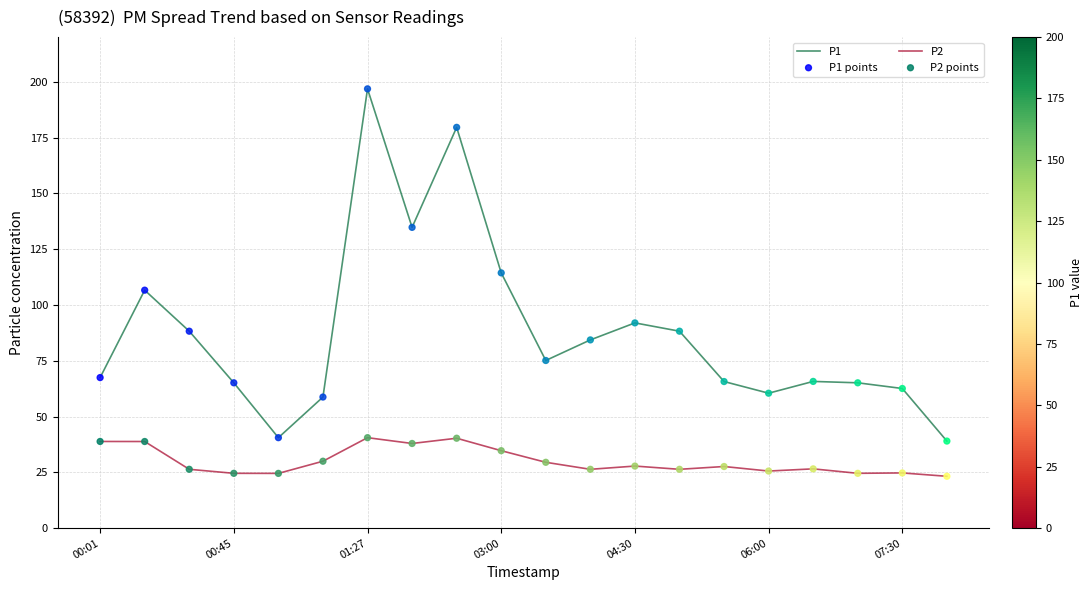

At how many categories does at least one series exceed 128?

3